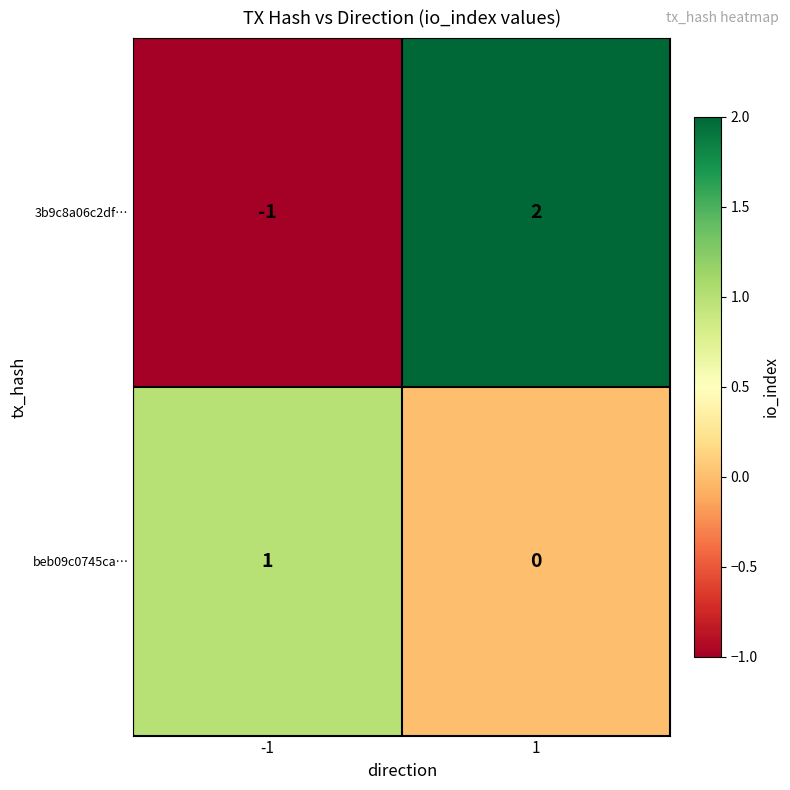

The beb09c0745ca… series shows 1 at 1. True or false?

False